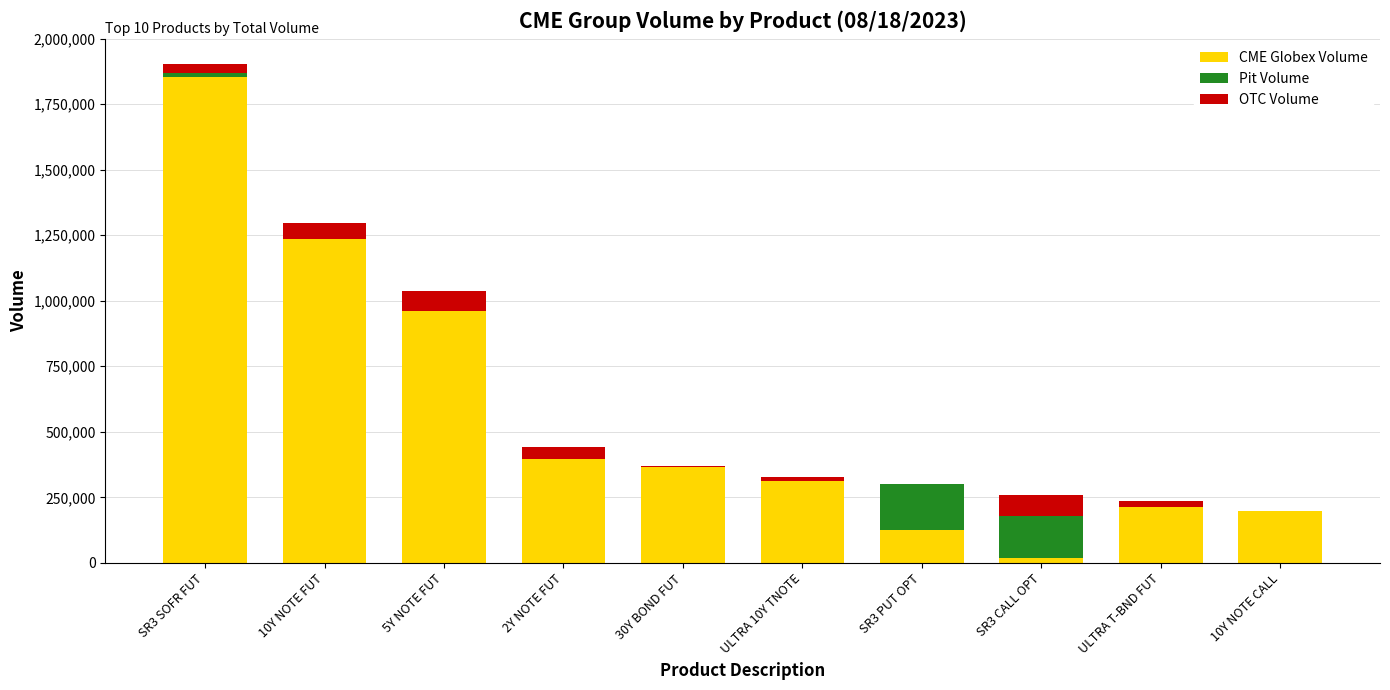

At which category is the sum across all series the highest?

SR3 SOFR FUT